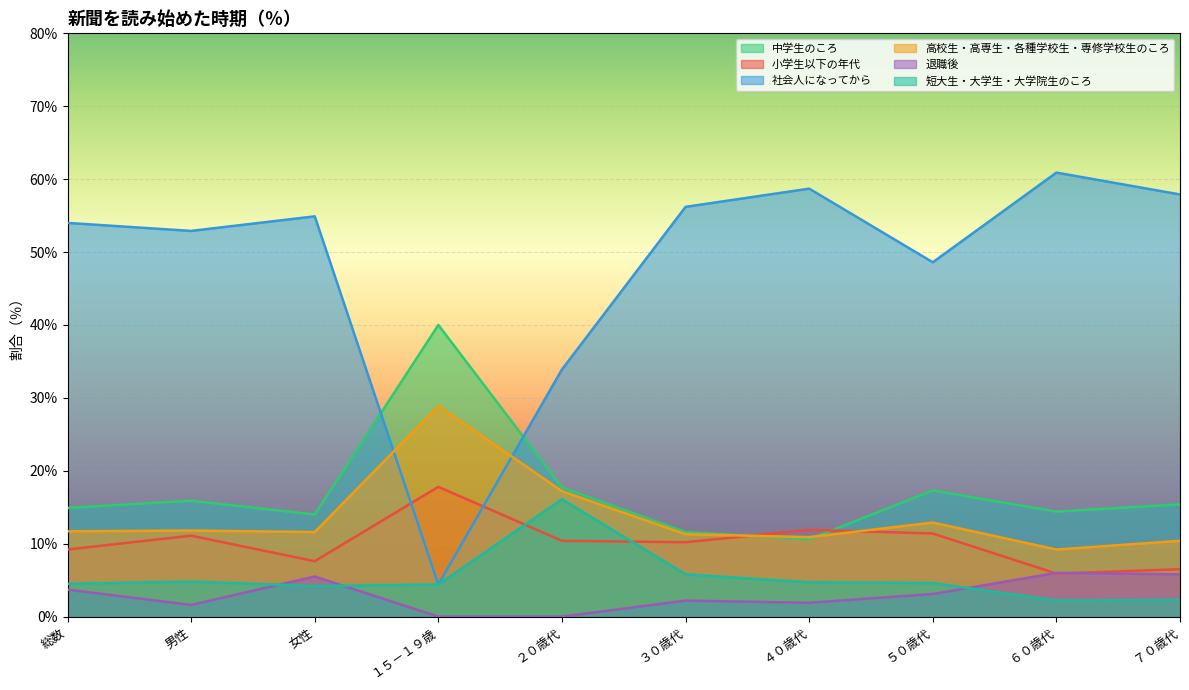

What position from the right is ６０歳代?

2